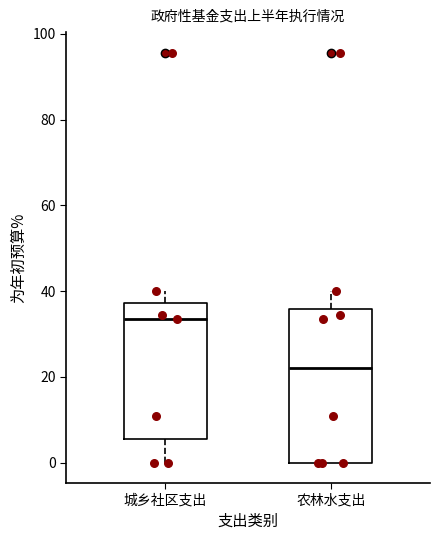

Which box is the tallest, from its lower edge to its upper edge?

农林水支出